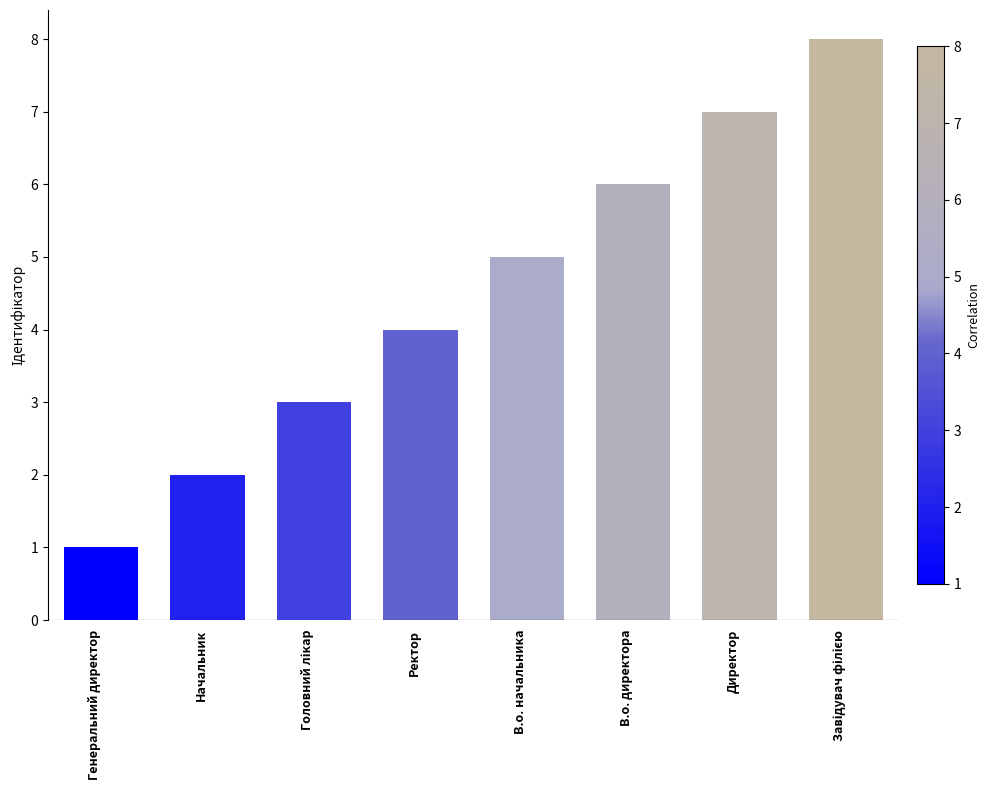

What is the smallest value displayed?

1